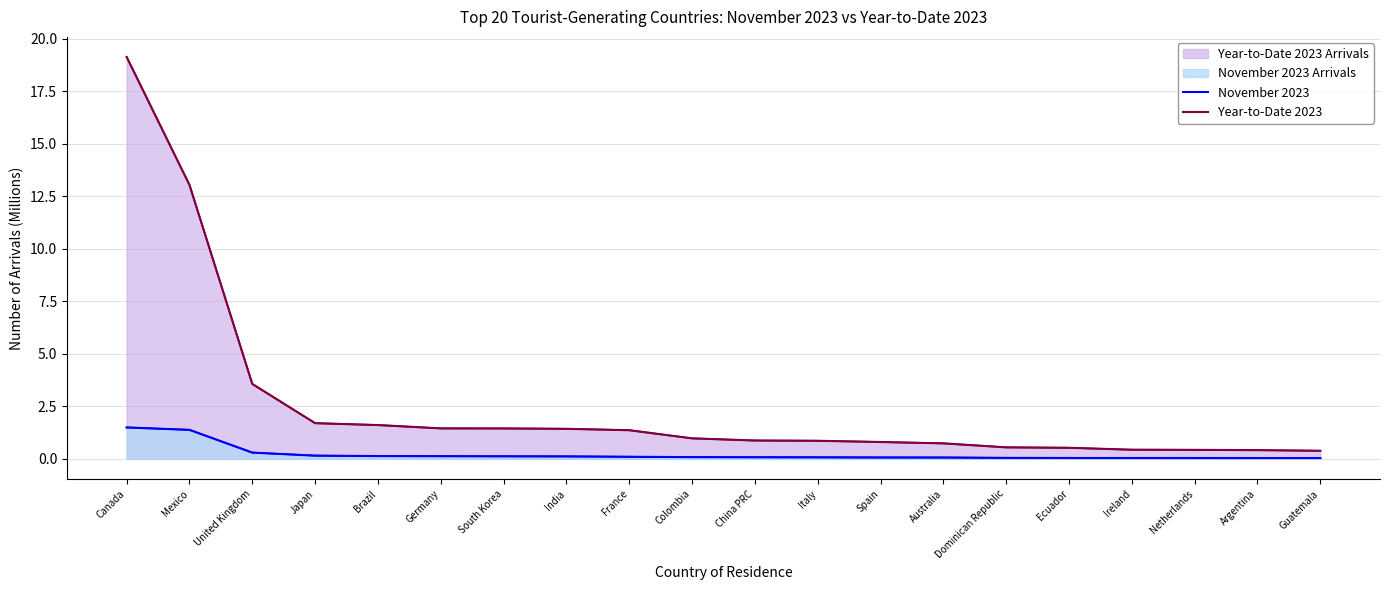

Where is Year-to-Date 2023 nearest to the value 9?

Mexico